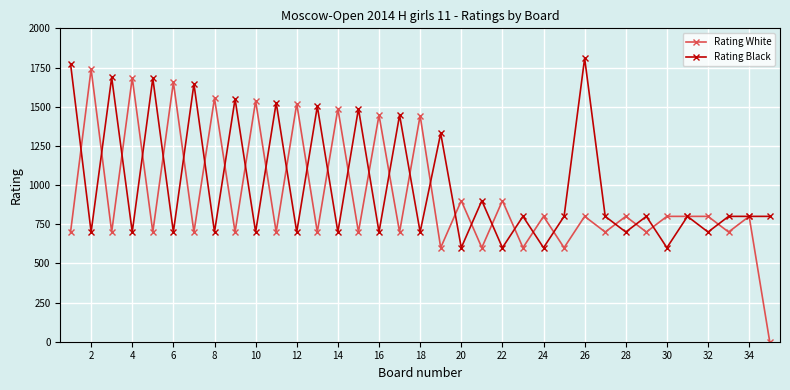

At how many categories does at least one series exceed 224?

35